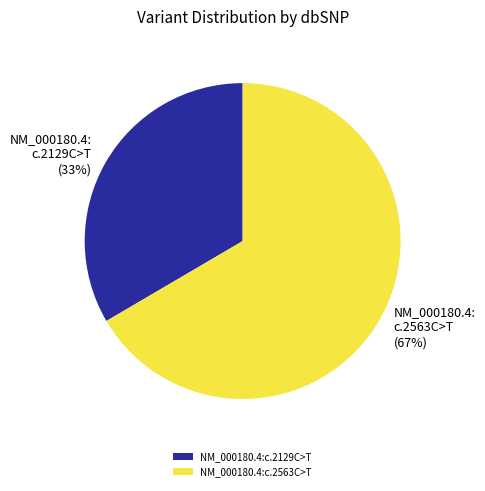

Does any single category account for the majority?

Yes